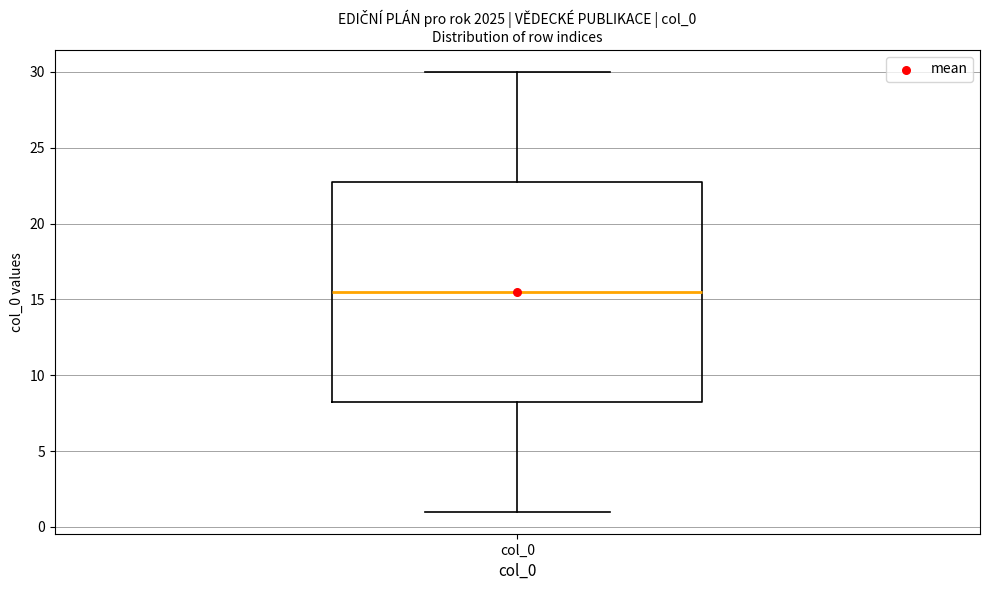

Where is the upper edge of the box for col_0 on the y-axis? The values are not printed on the chart, so give them approximately, as read against the axis.

23.0